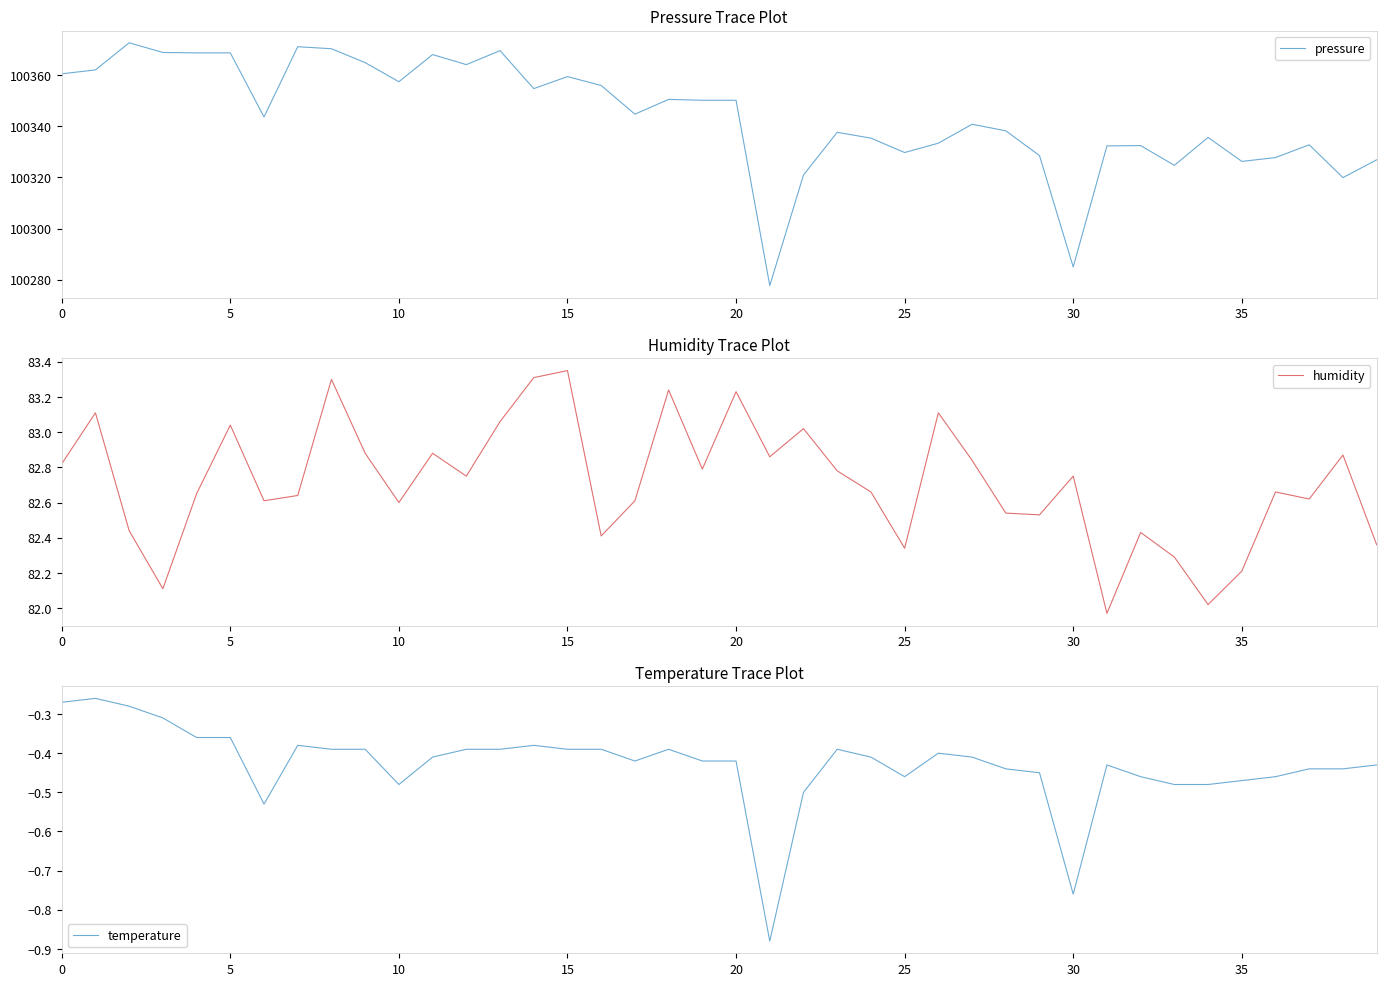

Where is pressure nearest to the value 100325?

33